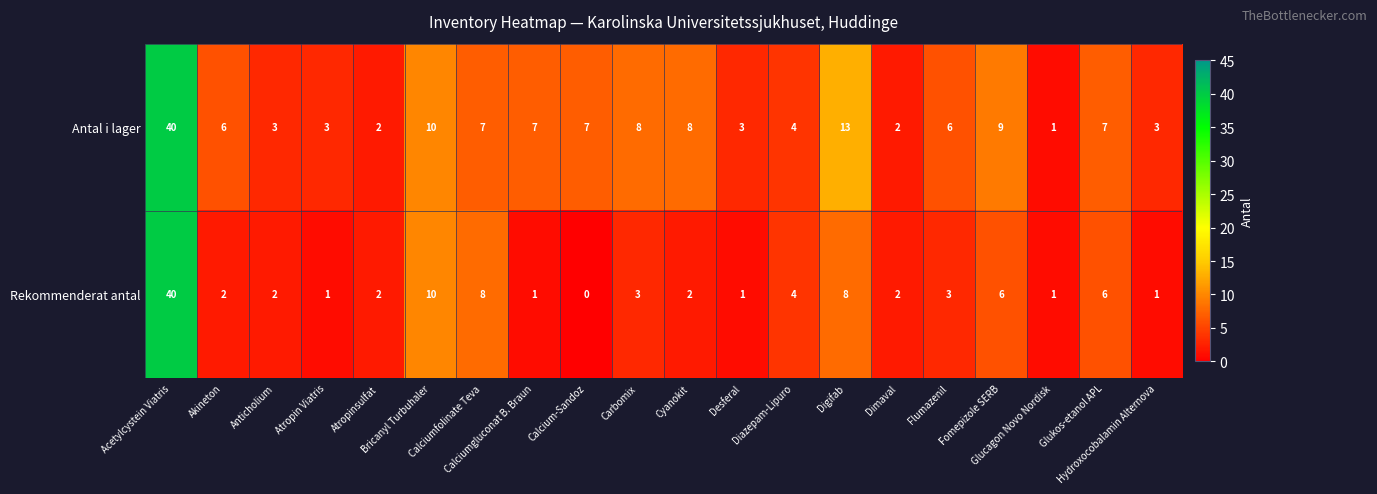

How many data points in Rekommenderat antal are less than 2?

6